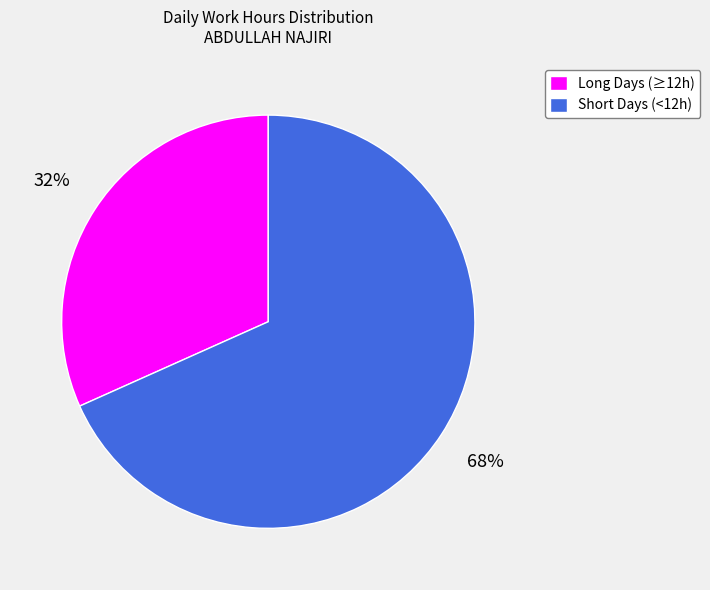

Between Short Days (<12h) and Long Days (≥12h), which is larger?

Short Days (<12h)